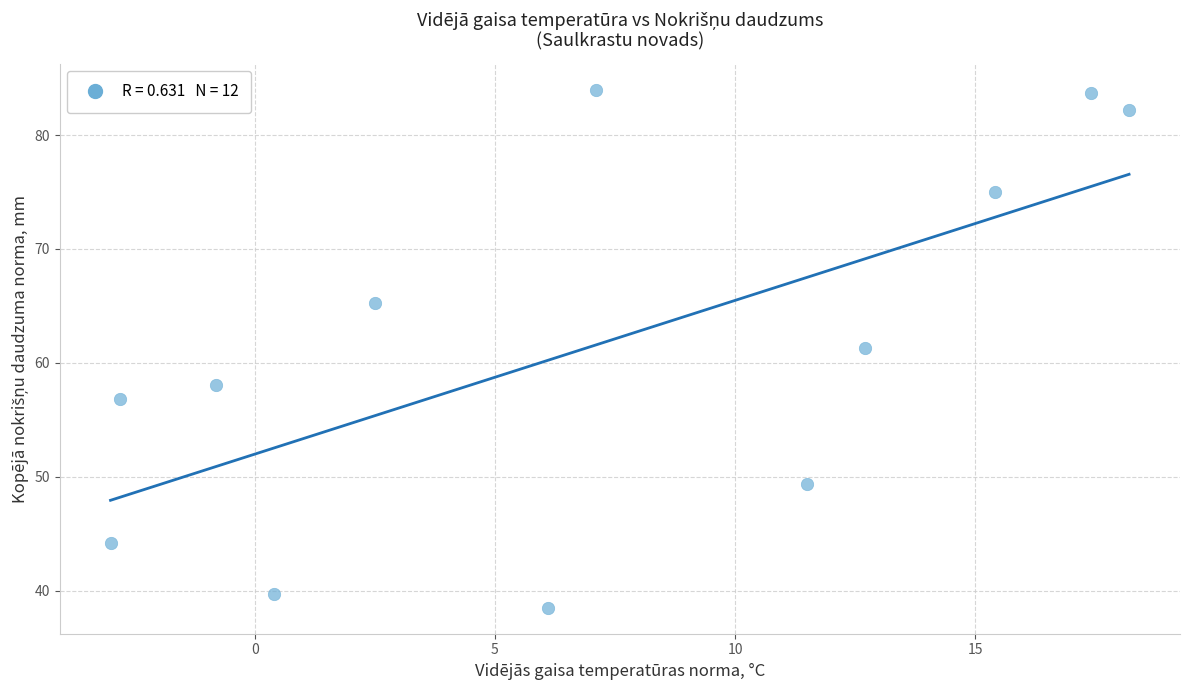

What is the range of Y values (max minus min)?

45.5